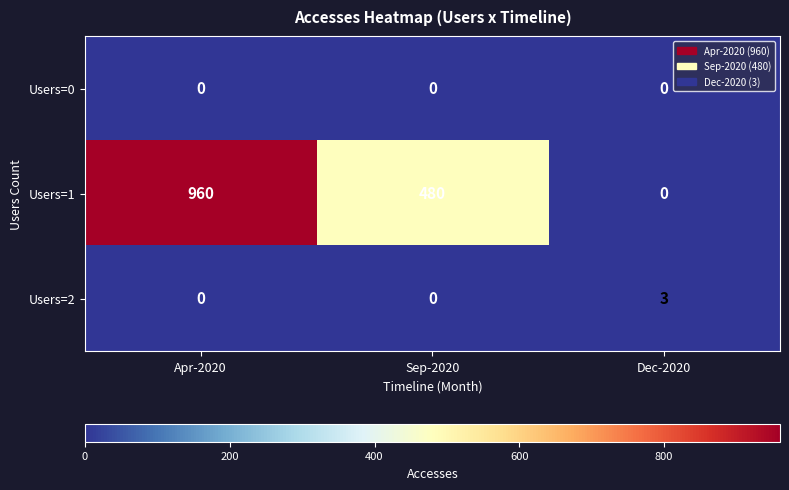

Count the Users=2 values in the range 0 to 3.

3